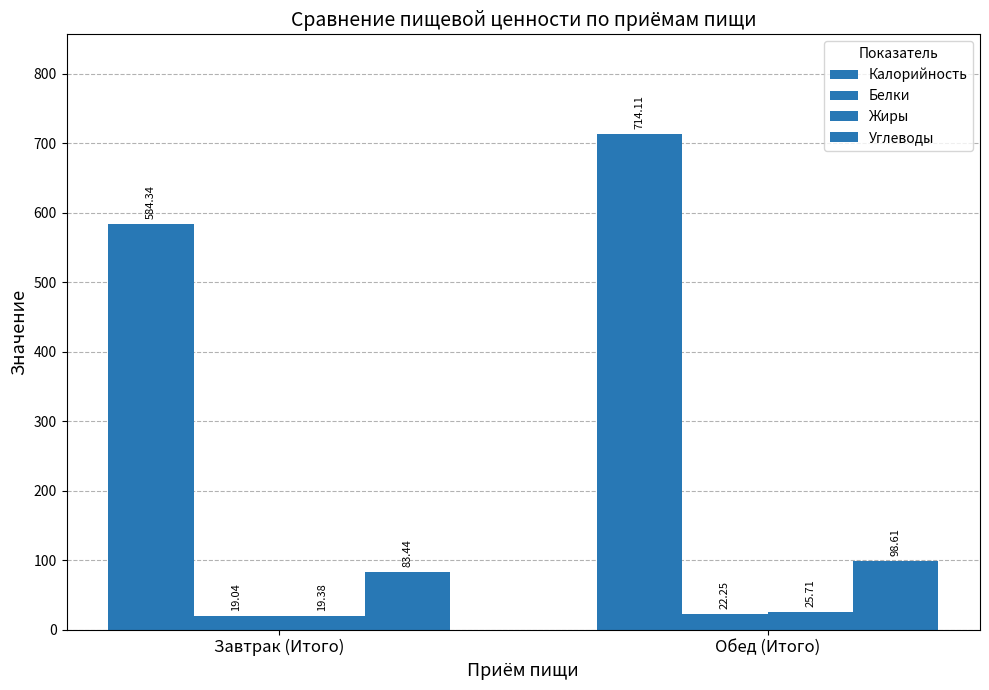

Is the value of Белки at Обед (Итого) greater than the value of Жиры at Завтрак (Итого)?

Yes